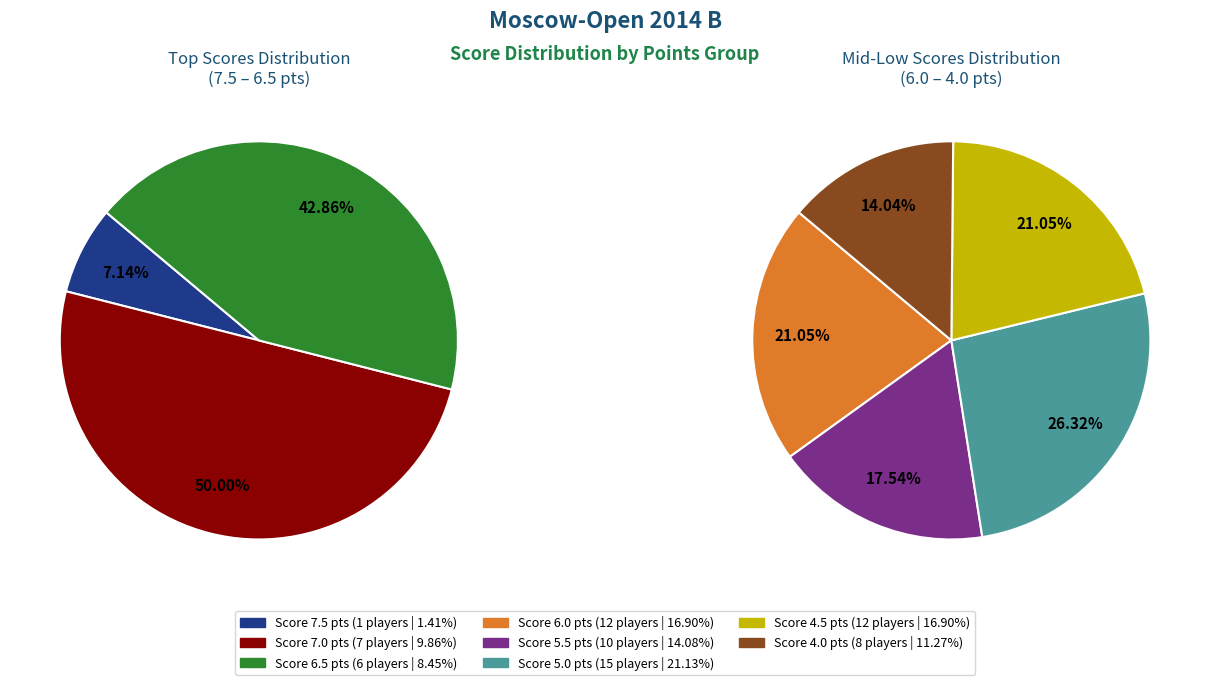

What is the change in value from 6.0 to 5.0?

+3